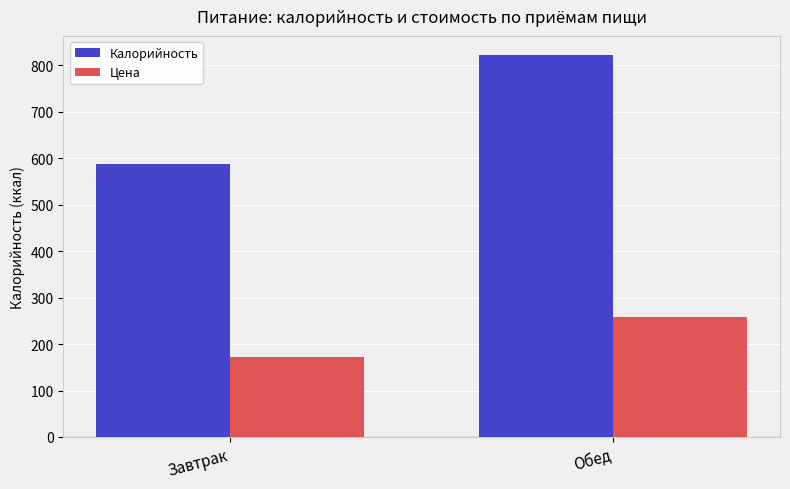

Rank the series by their average value, from lowest to highest.

Цена, Калорийность